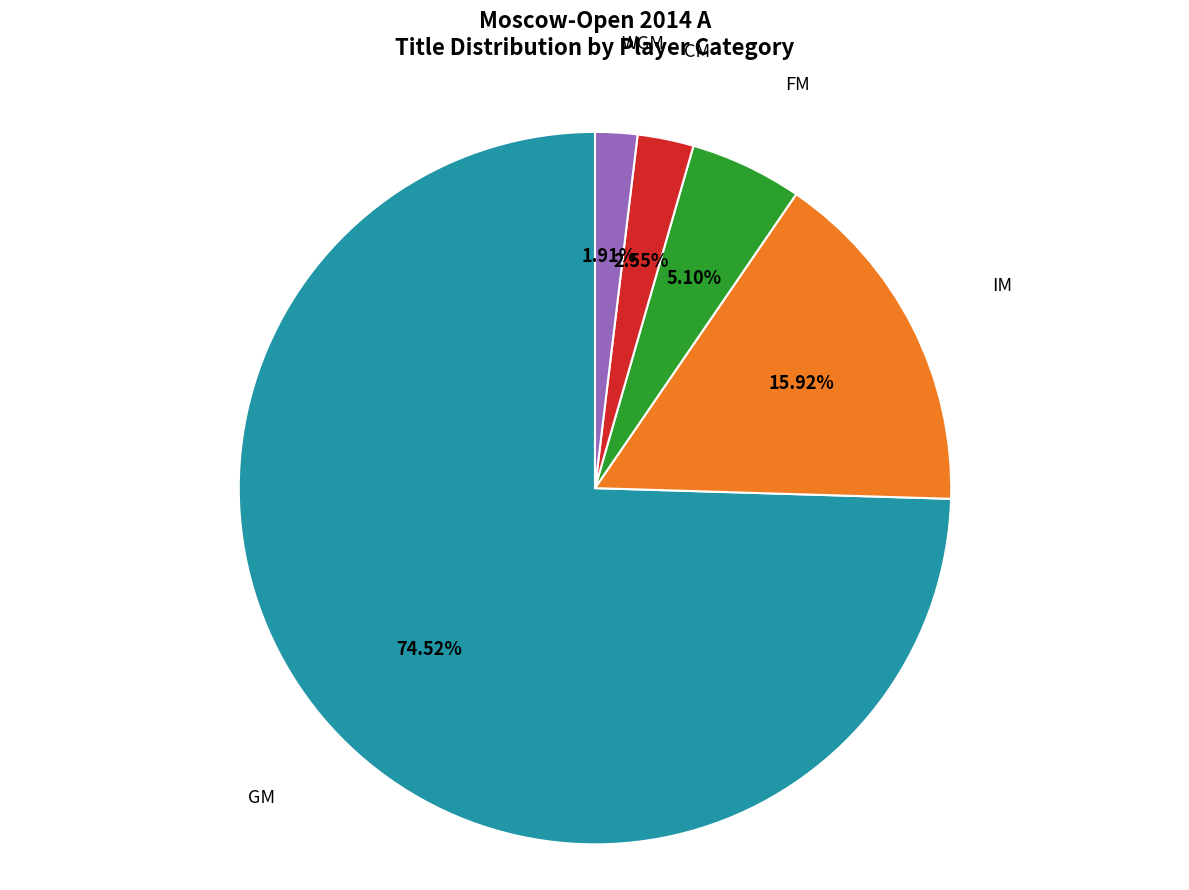

Is there a majority slice in this chart?

Yes